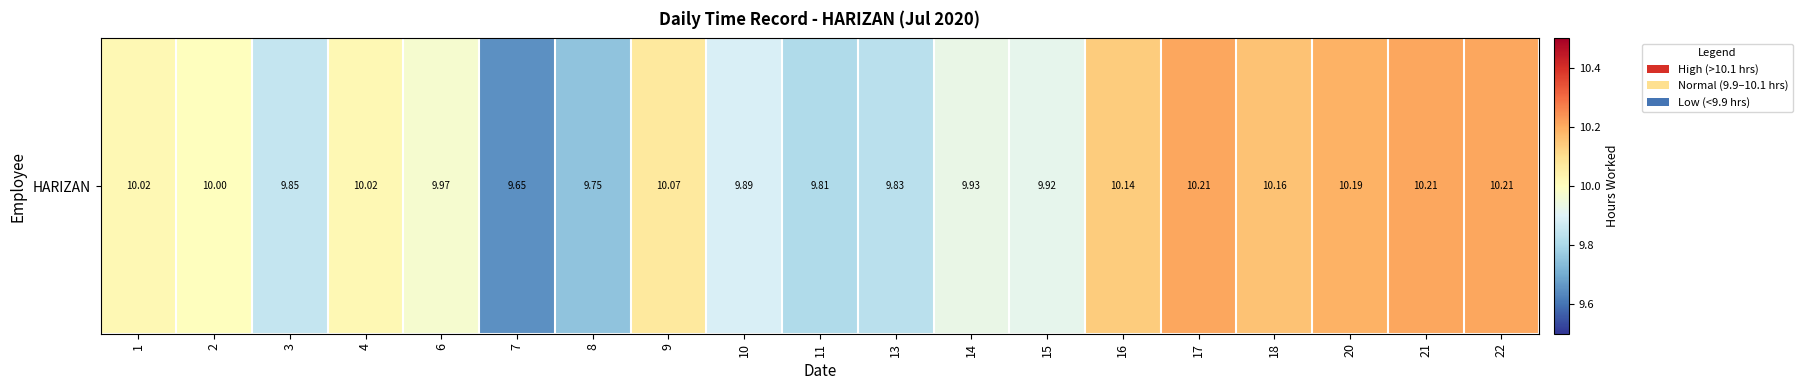

At which label does the data first exceed 10?

1